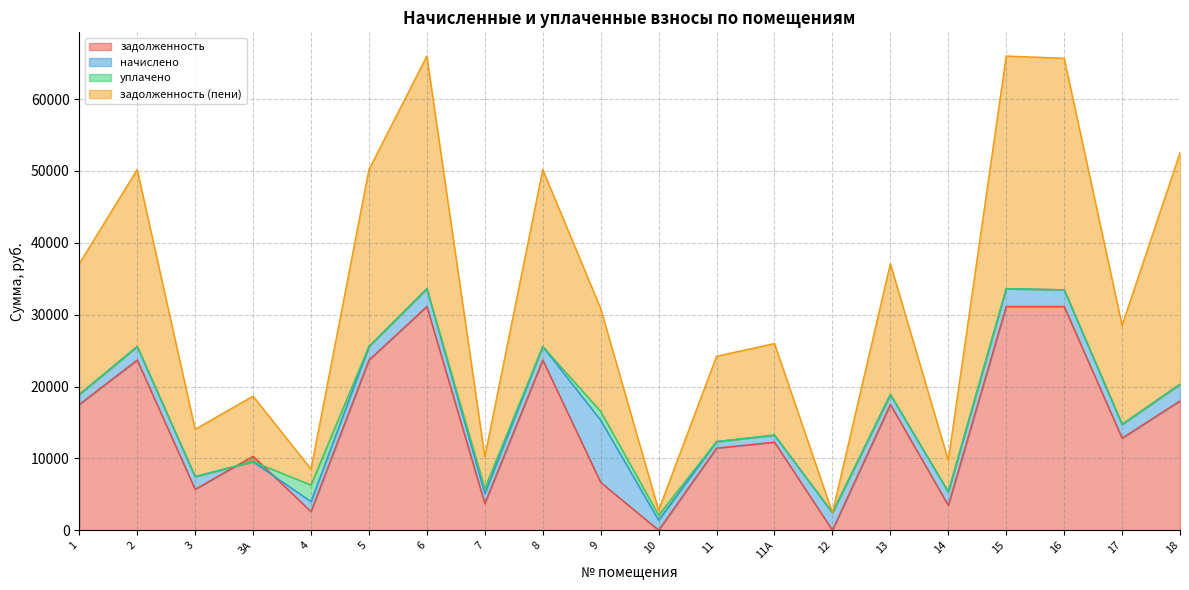

True or false: задолженность has more than 1 interior local peaks.

True